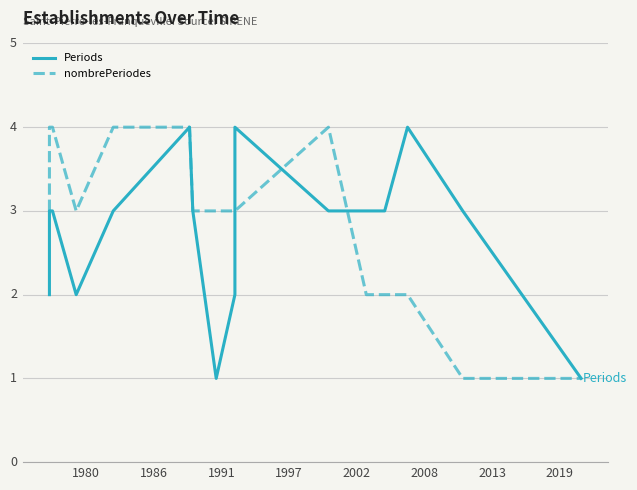

Is the value of nombrePeriodes at 17 greater than the value of Periods at 2024?

No